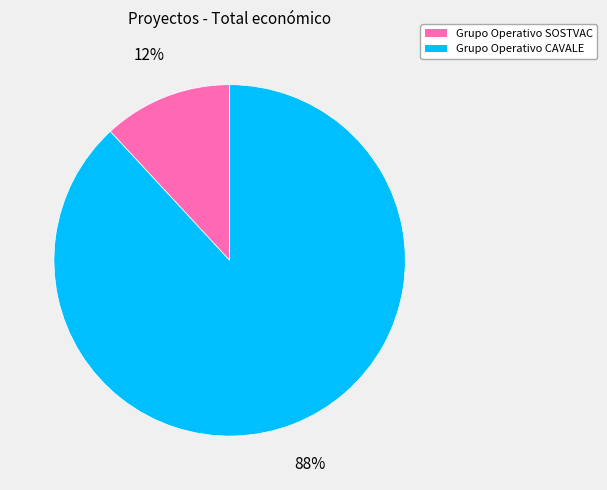

To the nearest percent, what portion does Grupo Operativo SOSTVAC represent?

12%